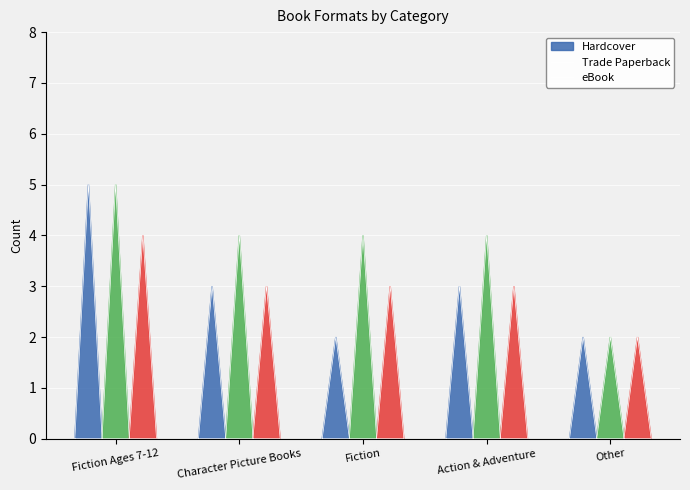

Reading left to right, list all the values displayed in this chart.

Hardcover: Fiction Ages 7-12=5	Character Picture Books=3	Fiction=2	Action & Adventure=3	Other=2
Trade Paperback: Fiction Ages 7-12=5	Character Picture Books=4	Fiction=4	Action & Adventure=4	Other=2
eBook: Fiction Ages 7-12=4	Character Picture Books=3	Fiction=3	Action & Adventure=3	Other=2